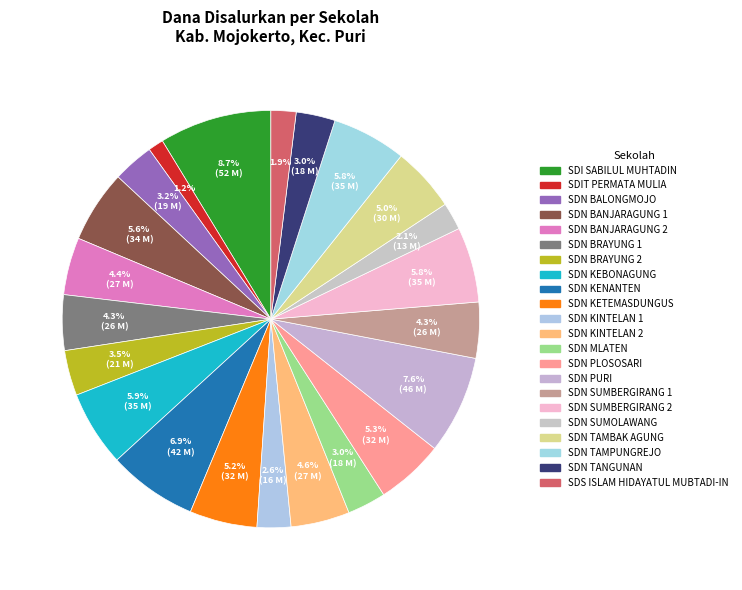

Does SDN BALONGMOJO account for over 50% of the chart?

No